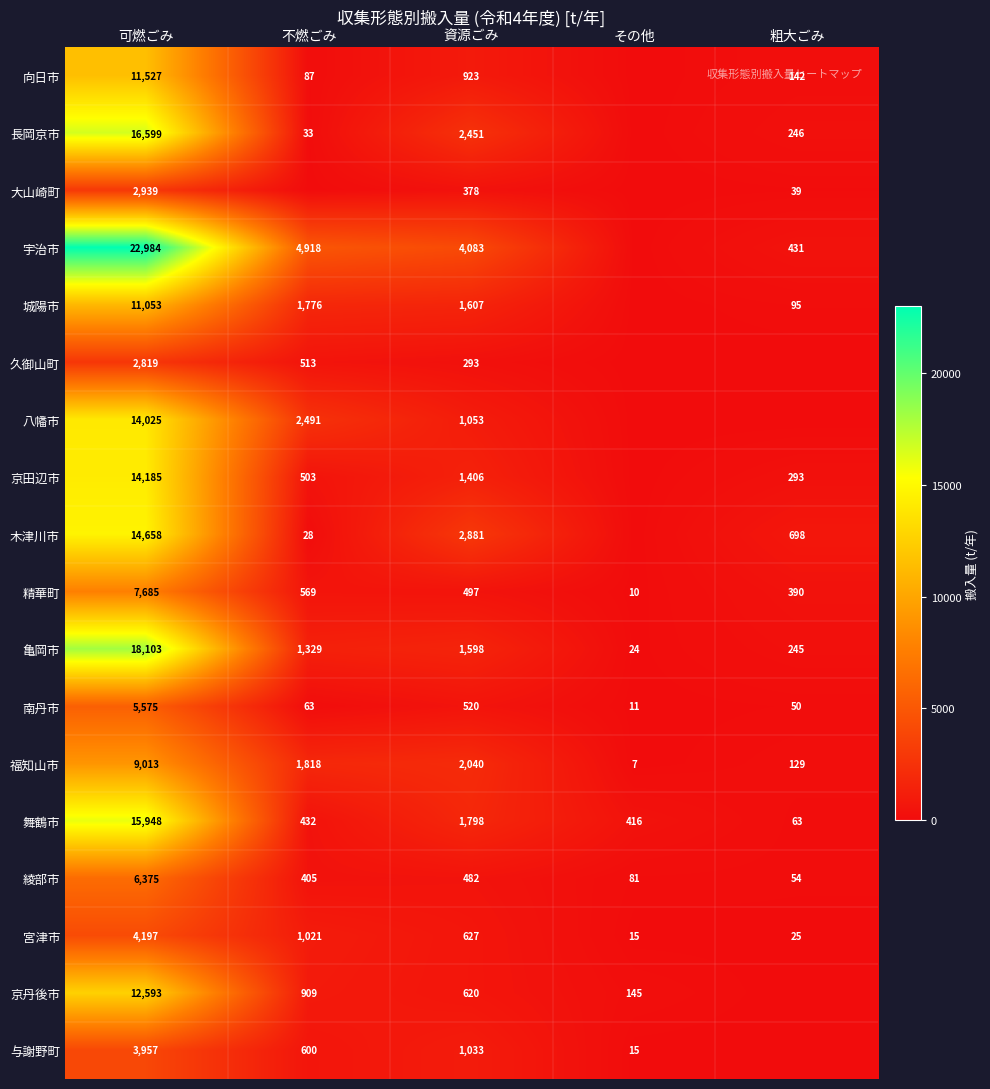

Where does the 舞鶴市 series first go above 432?

可燃ごみ